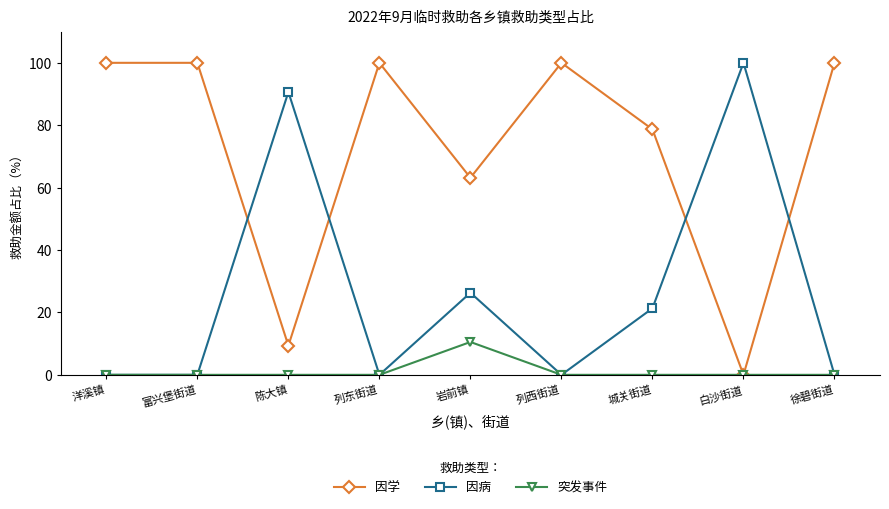

At which label does 因学 reach its minimum?

白沙街道